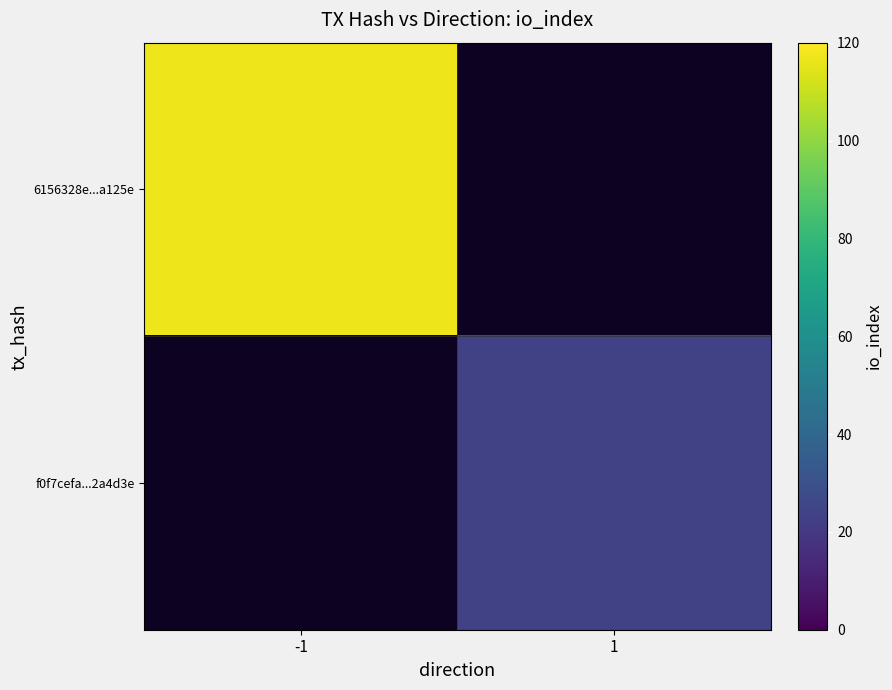

Rank the series at -1 from highest to lowest value.

6156328e...a125e, f0f7cefa...2a4d3e